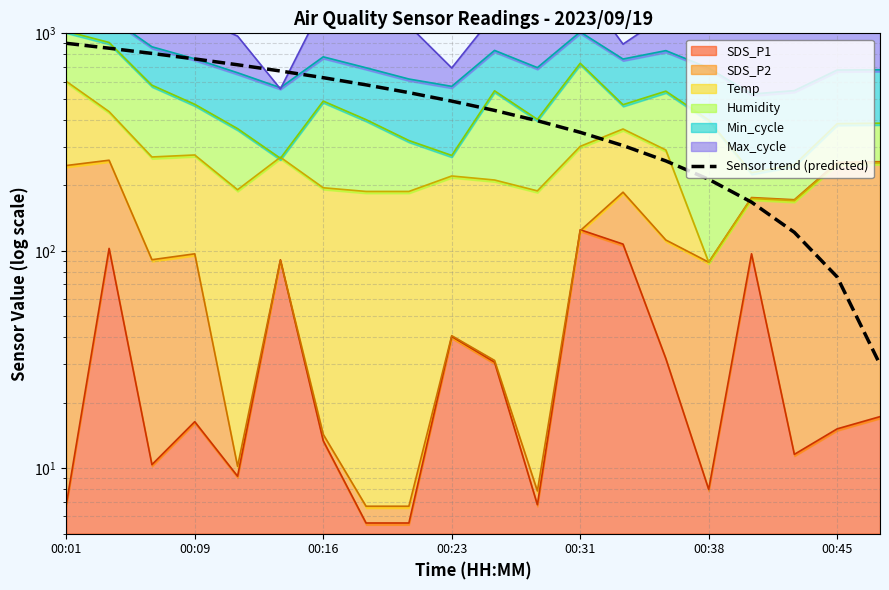

The value at 00:16 is 243.8. True or false?

False